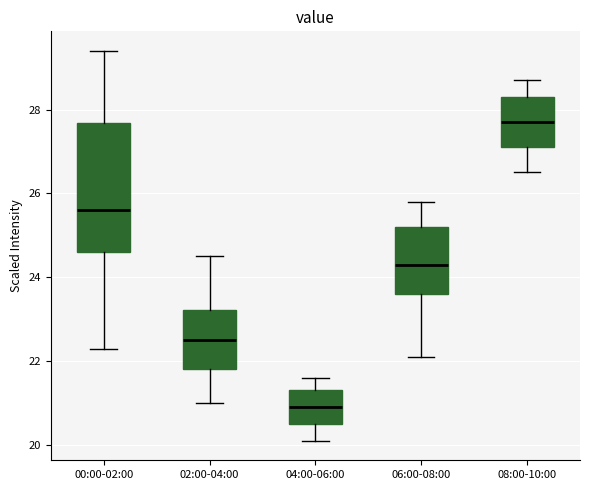

Where does the median line of the box for 02:00-04:00 sit on the y-axis? The values are not printed on the chart, so give them approximately, as read against the axis.

22.6